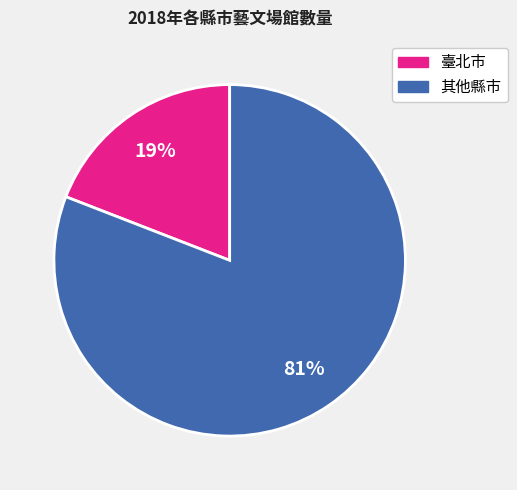

To the nearest percent, what is the difference between the largest and smallest slice percentages?

62%